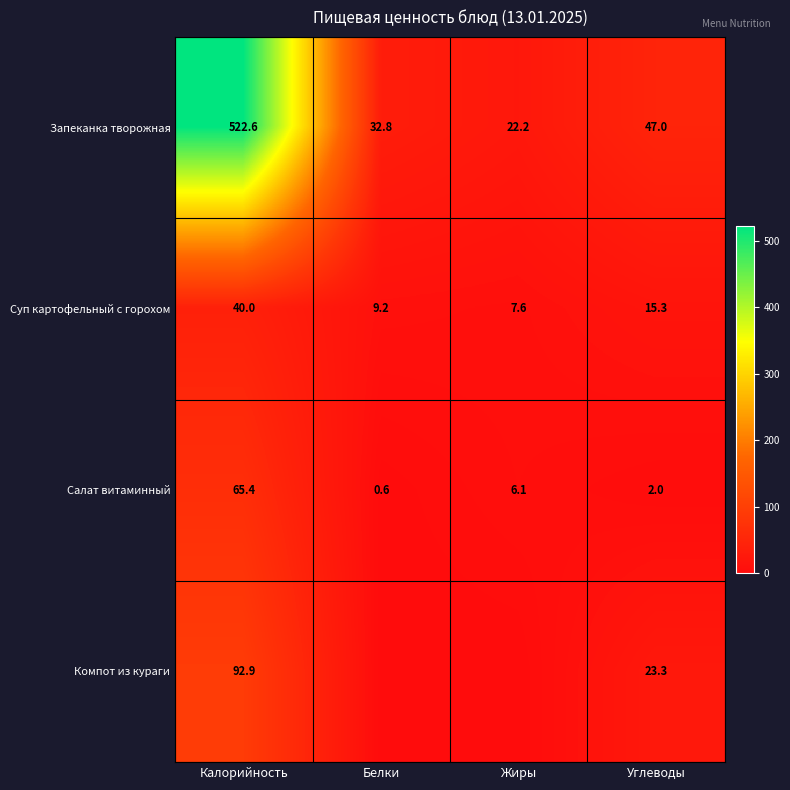

Which series changed the most between Калорийность and Углеводы?

Запеканка творожная